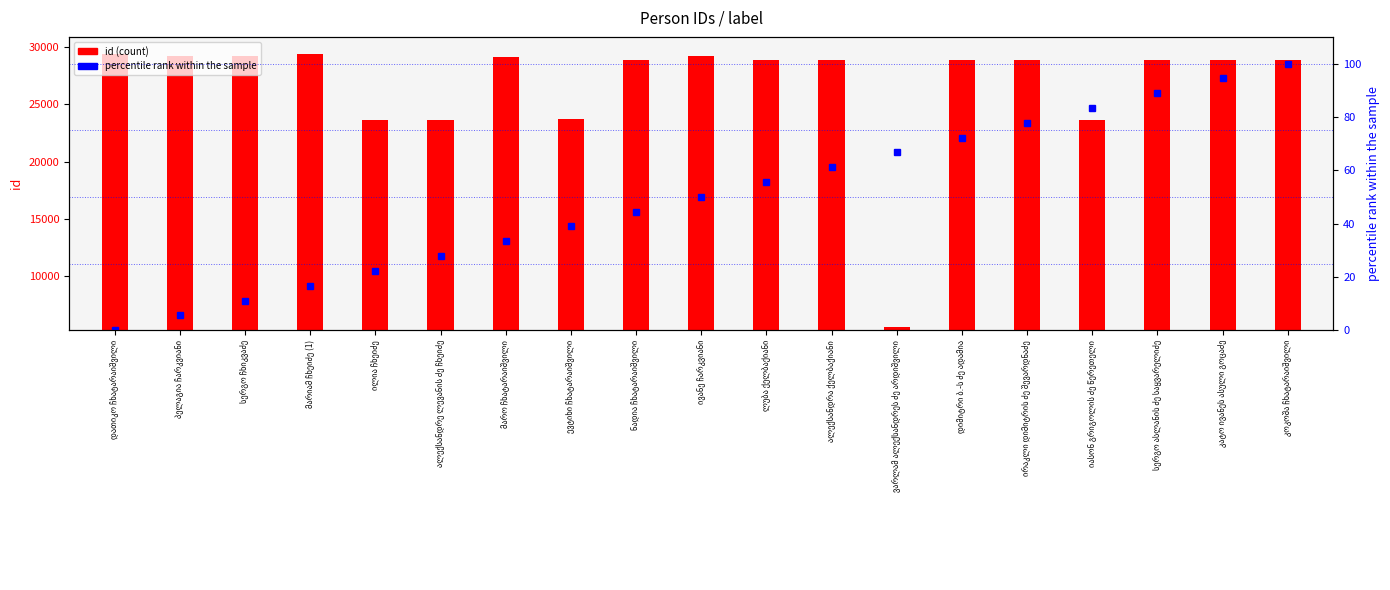

What is the total value across all series at მარო ჩხატარაიშვილი?

29174.3